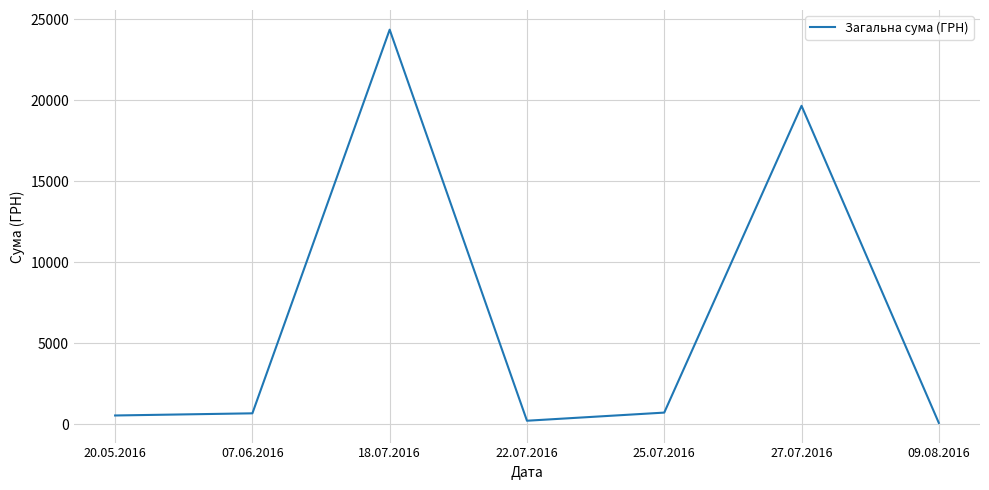

What is the sum of the values at 09.08.2016 and 25.07.2016?

792.4